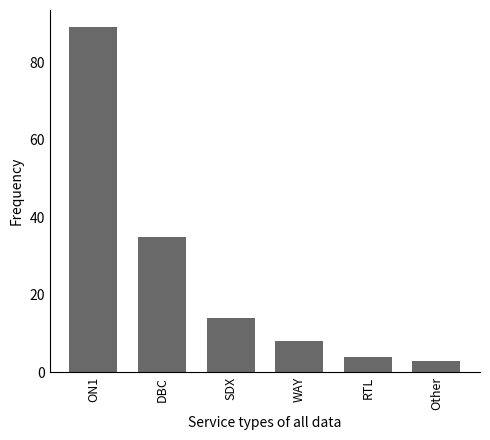

Reading left to right, list all the values displayed in this chart.

89	35	14	8	4	3